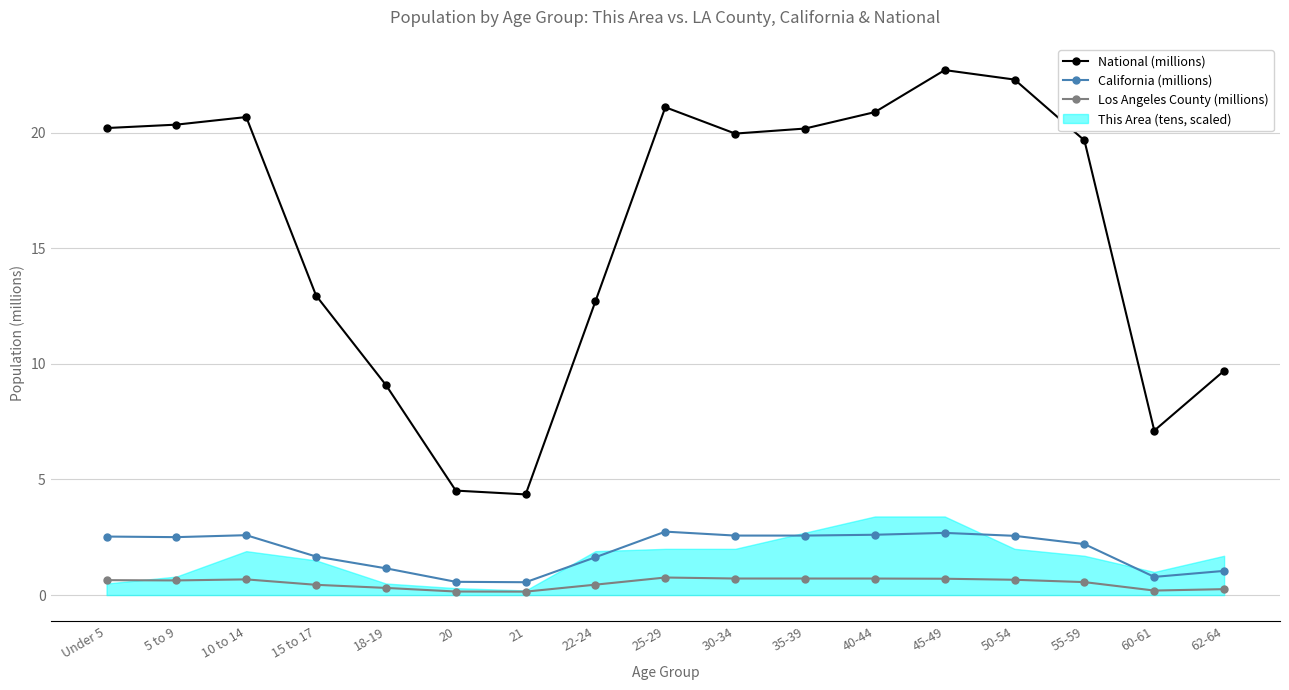

True or false: Los Angeles County (millions) and National (millions) intersect in this chart.

False